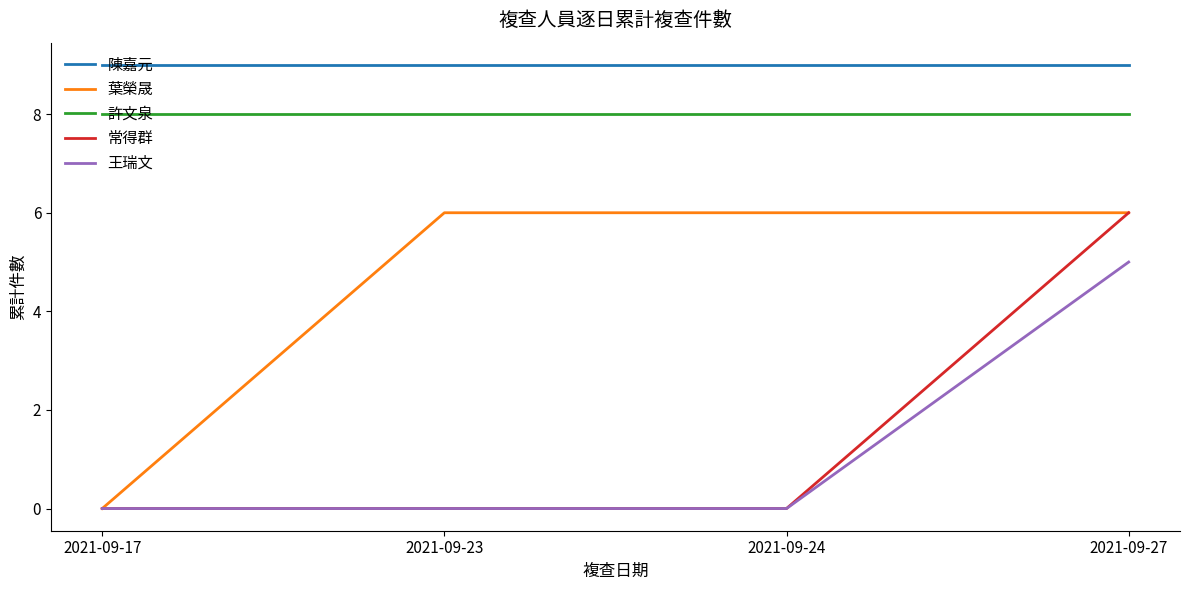

True or false: 王瑞文 has more than 2 points higher than both neighbors.

False